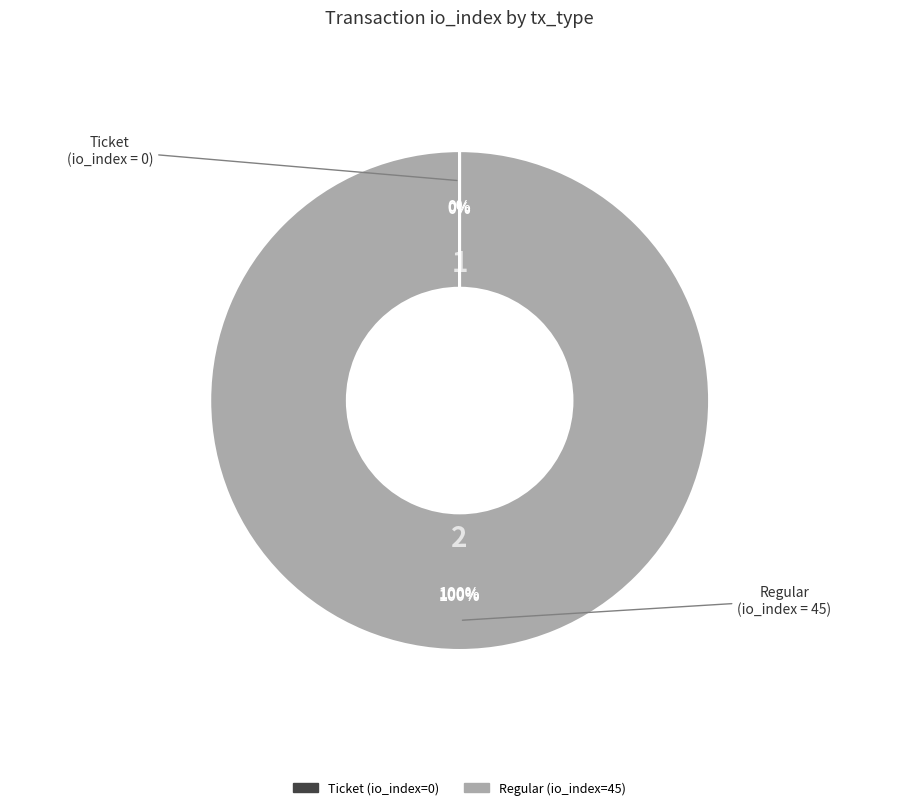

Between Regular (io_index=45) and Ticket (io_index=0), which is larger?

Regular (io_index=45)